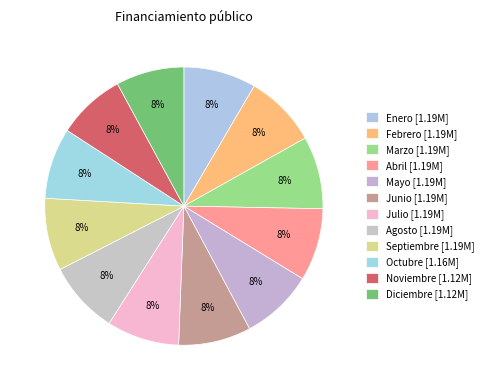

Rank the categories by value from highest to lowest.

Enero, Febrero, Marzo, Abril, Mayo, Junio, Julio, Agosto, Septiembre, Octubre, Noviembre, Diciembre